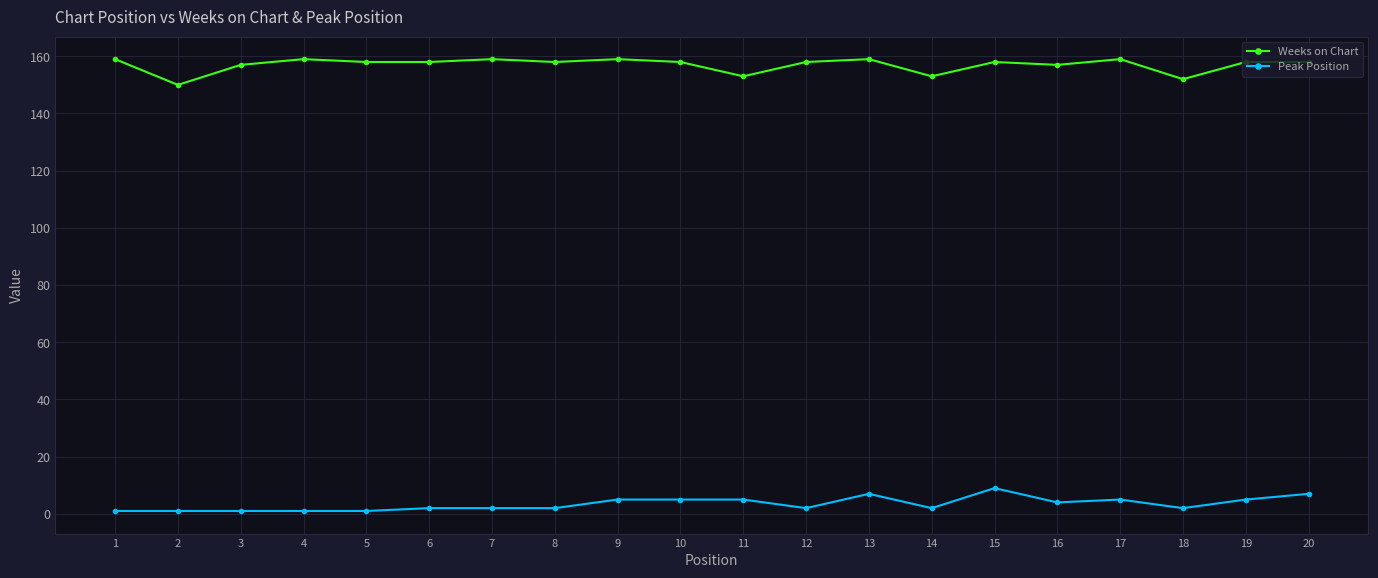

True or false: Peak Position has more than 1 points higher than both neighbors.

True